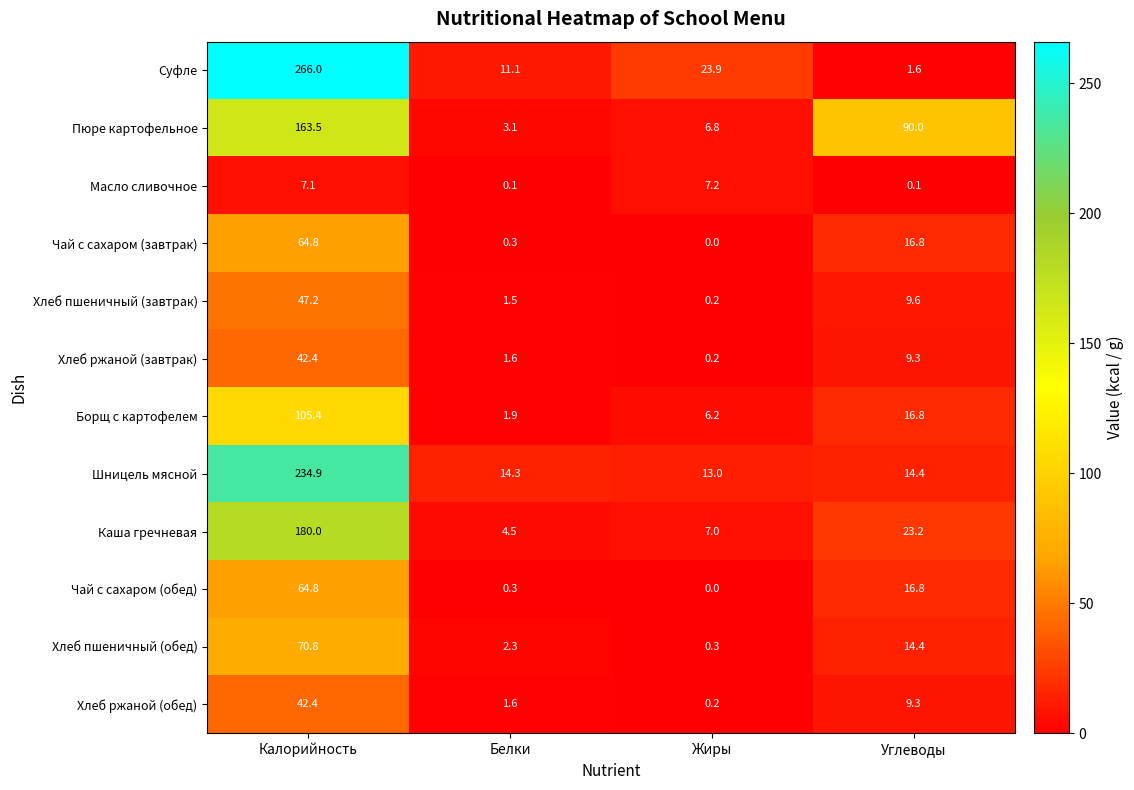

Which series has the largest range (max minus min)?

Суфле